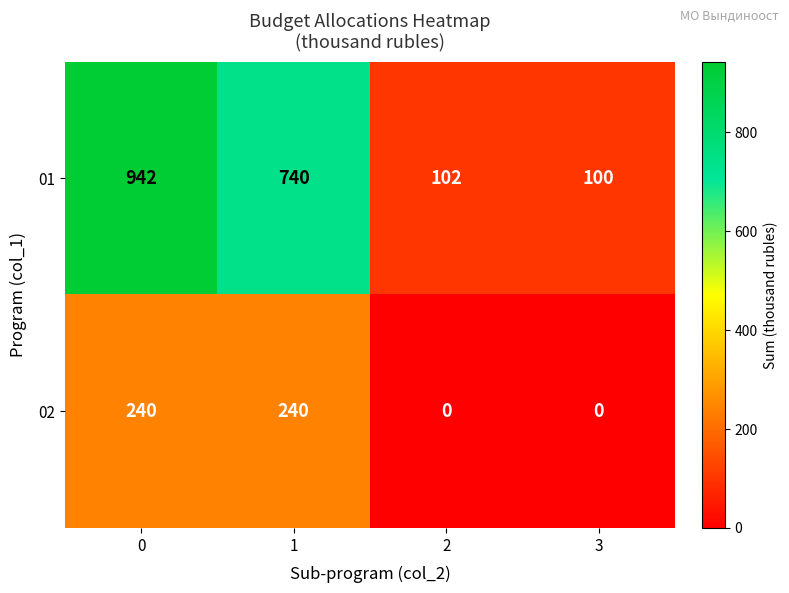

What is the spread (max minus min) of values at 3?

100